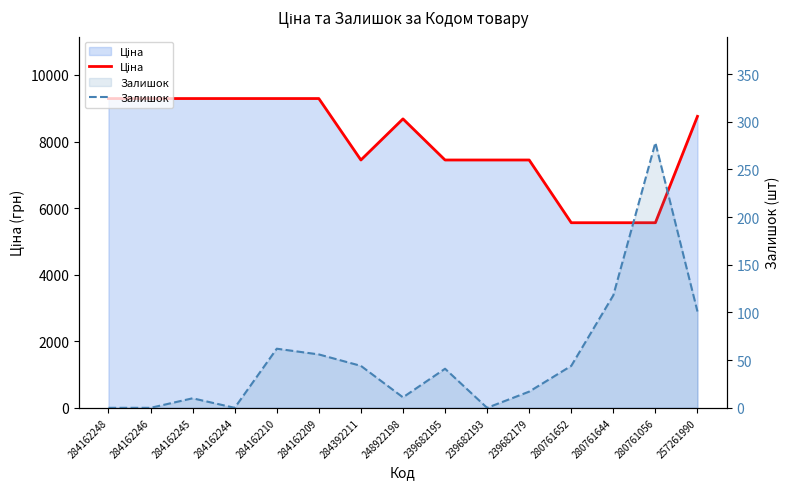

How many distinct data groups are displayed?

2